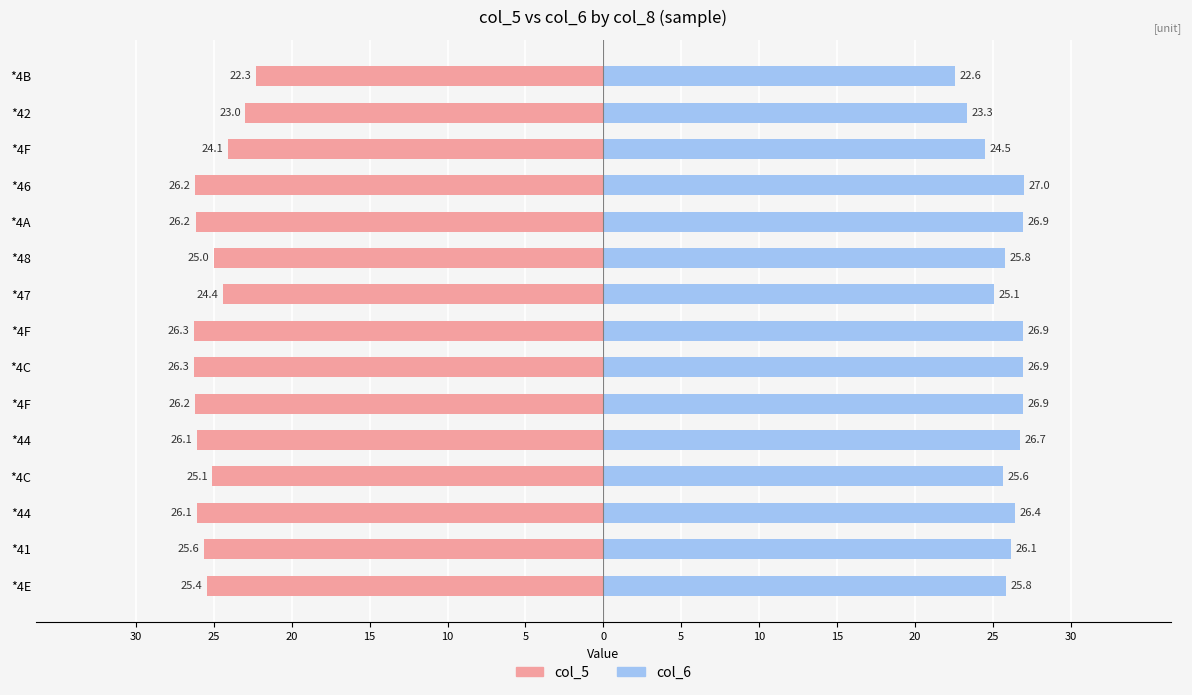

What is the difference between the maximum and minimum values in the col_6 series?

4.4